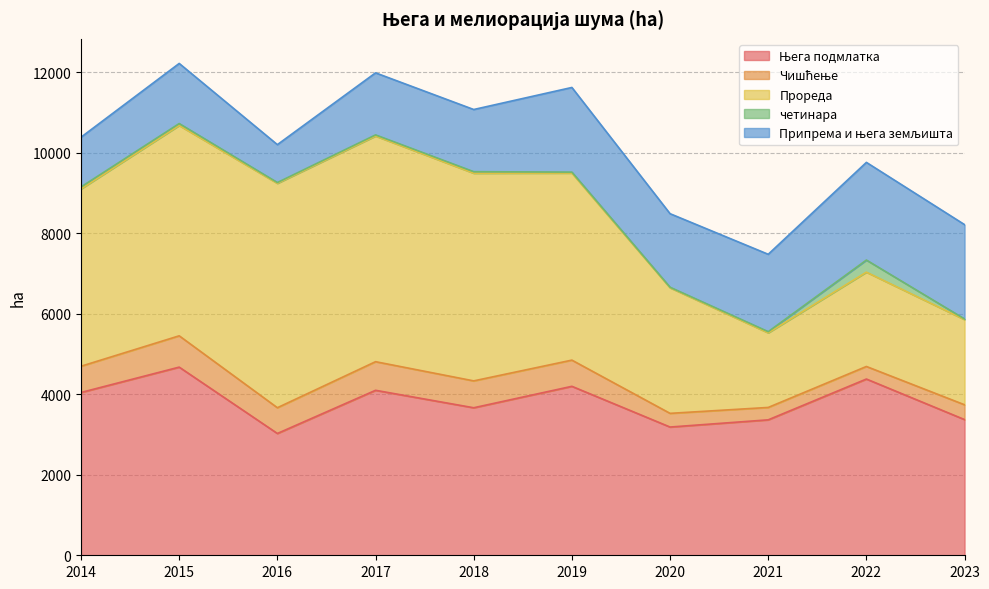

Between which two adjacent categories do Прореда and Припрема и њега земљишта first intersect?

2020 and 2021